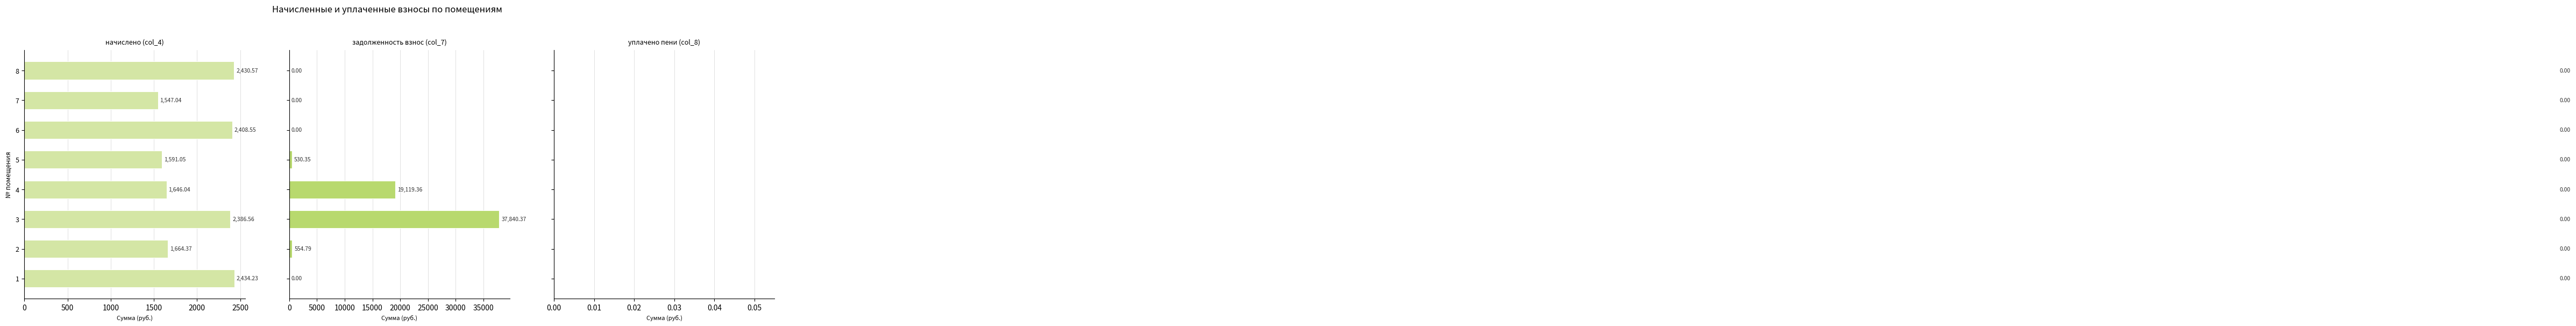

How many groups of bars are there?

8